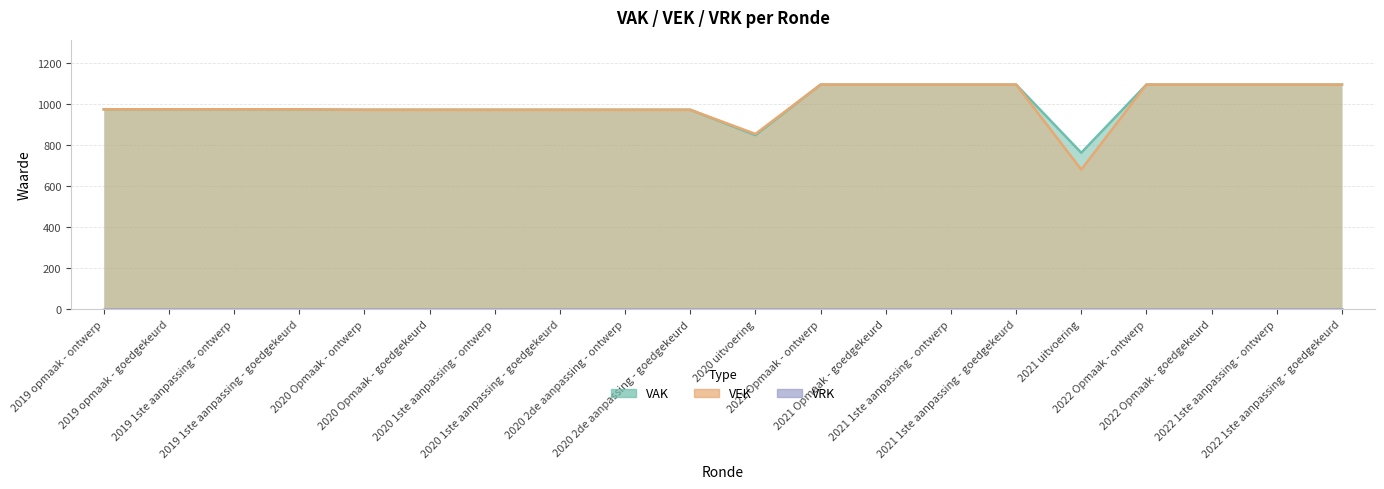

At which label is VEK closest to 889?

2020 uitvoering